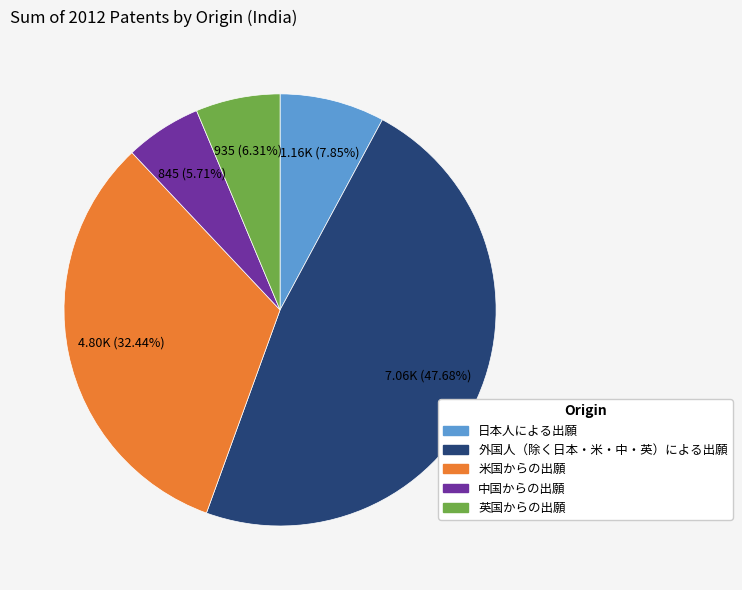

Is there any slice that represents more than half of the pie?

No